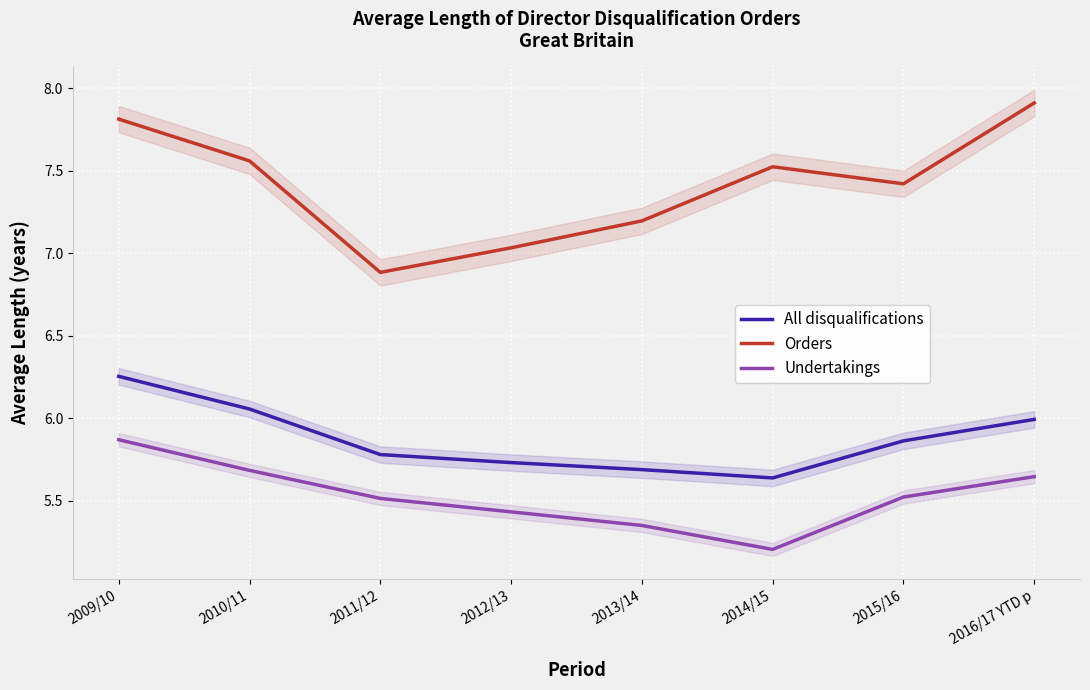

How many categories are shown in the chart?

8